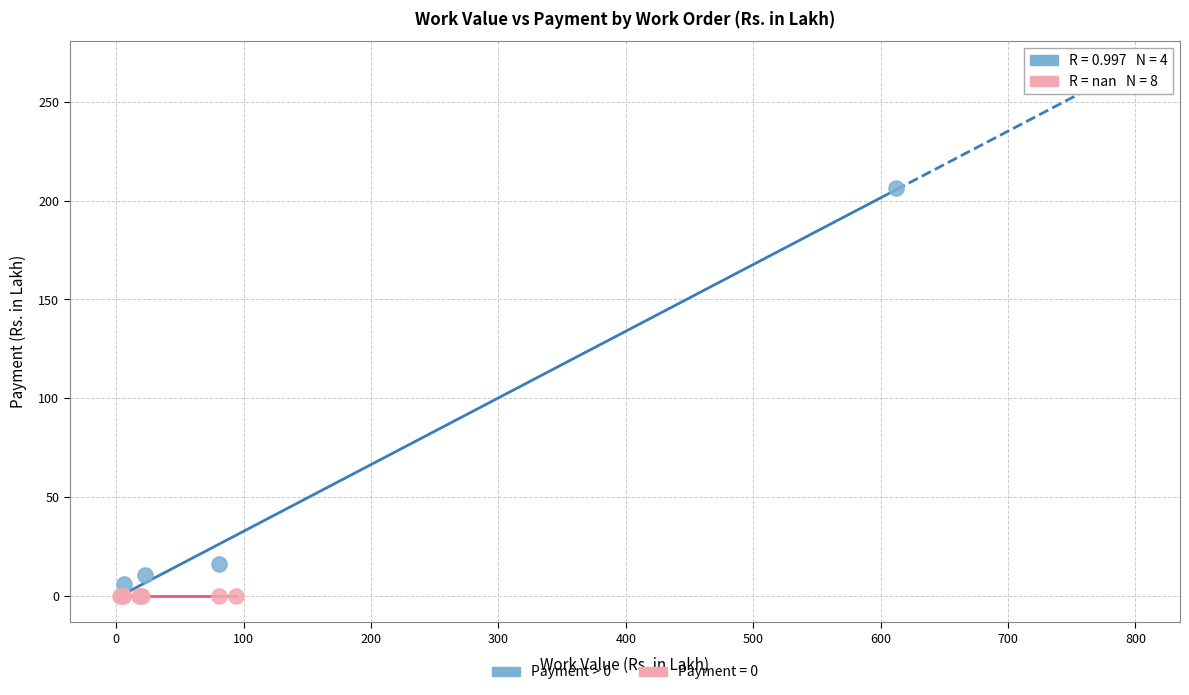

Which series reaches the maximum Y coordinate?

Payment > 0